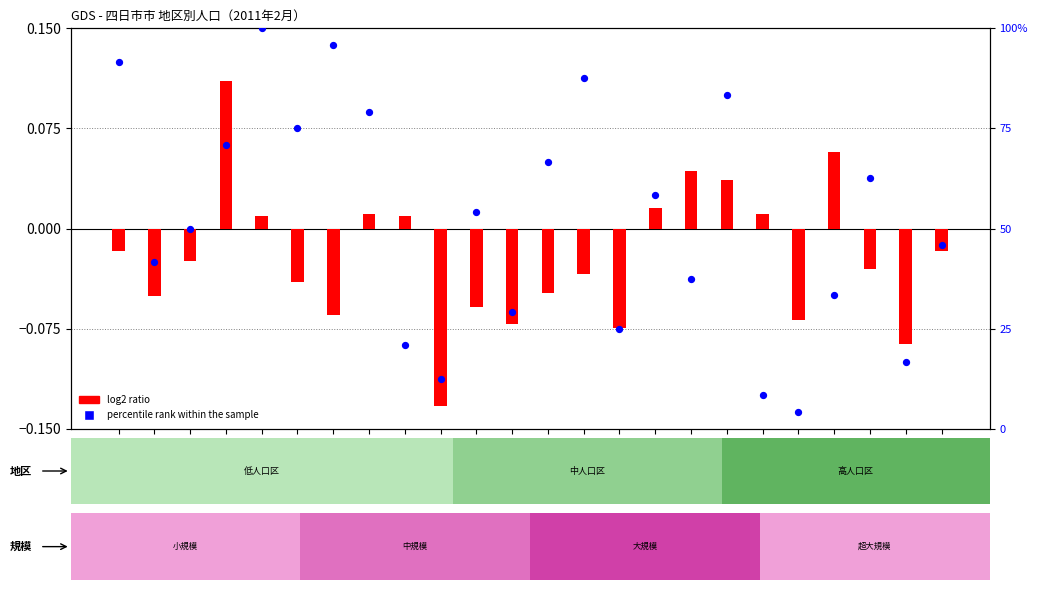

What is the change in value from 富洲原 to 保々?

-8.3